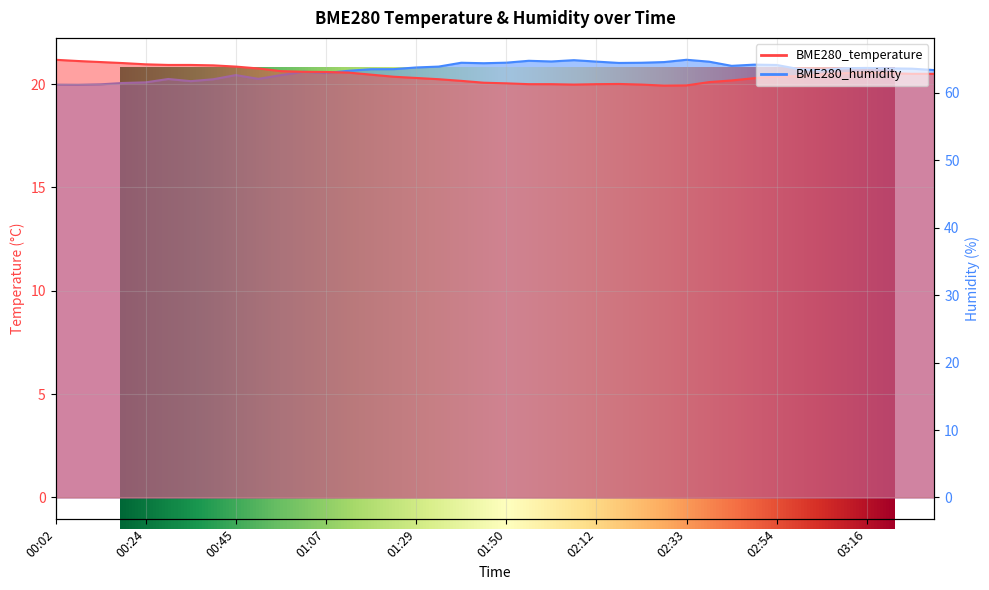

What is the label of the 40th point from the right?

00:02